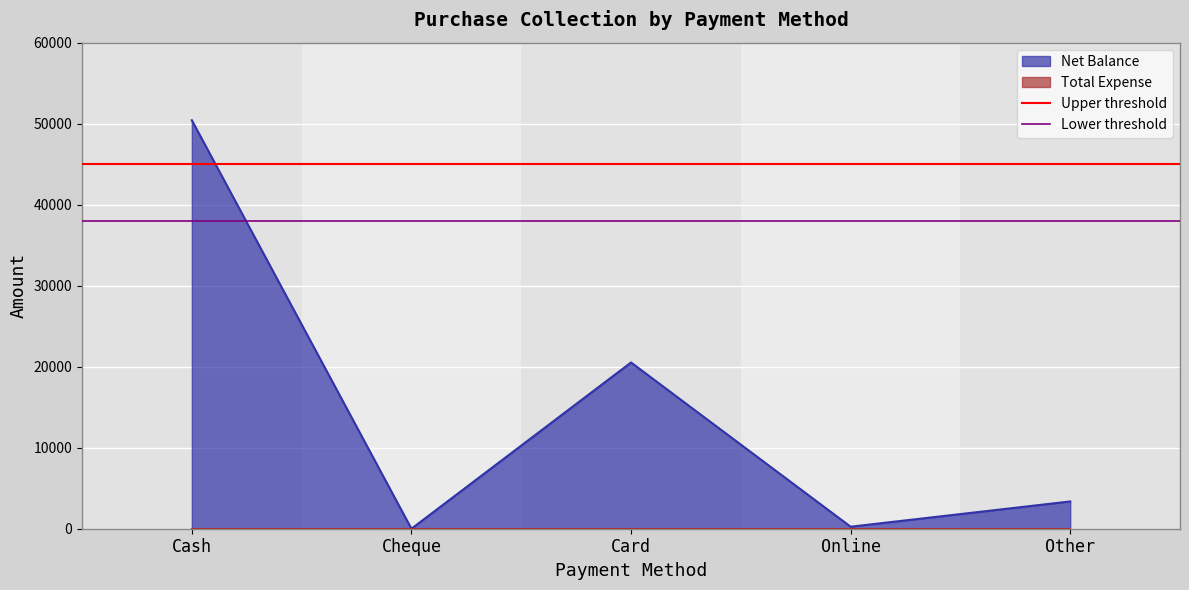

Is it true that Net Balance equals 50425 at Cash?

True